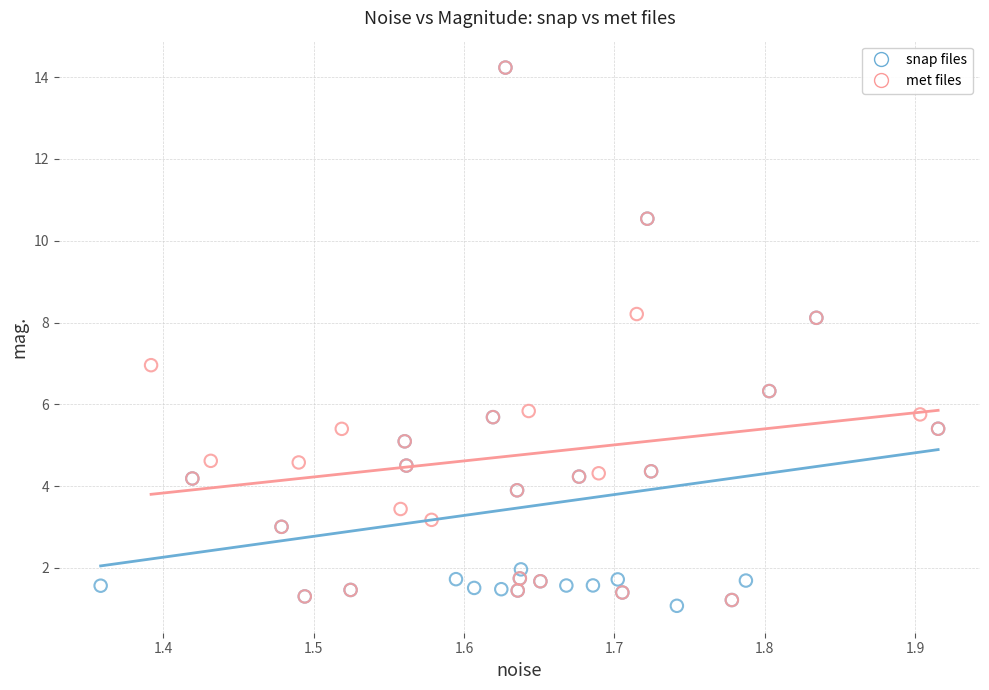

Which series contains the lowest Y value?

snap files